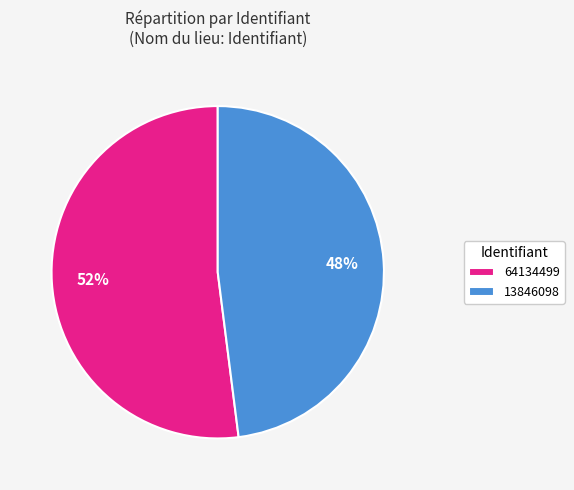

How many slices are in this pie chart?

2